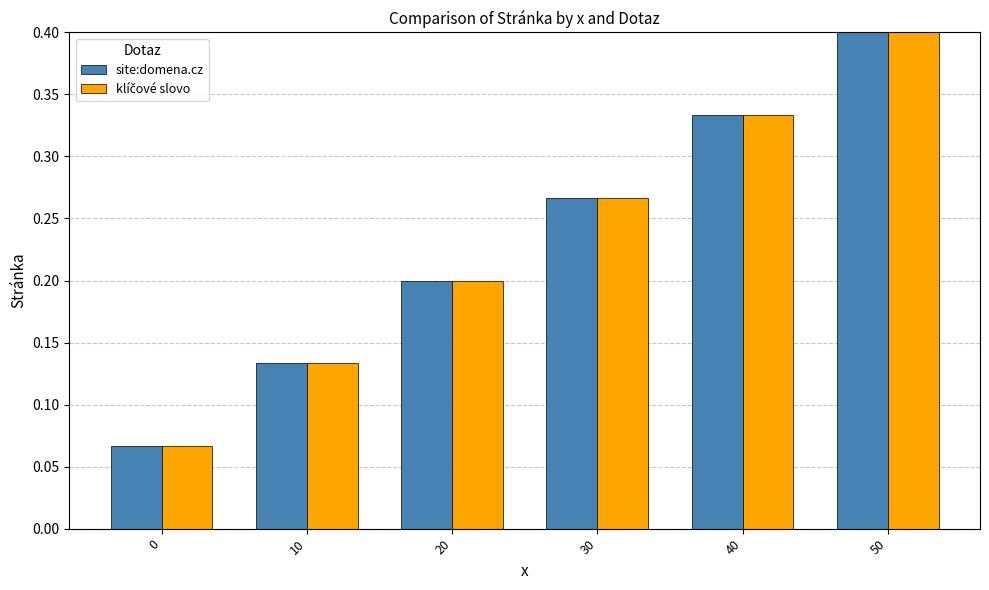

Which category has the highest value across all series?

50